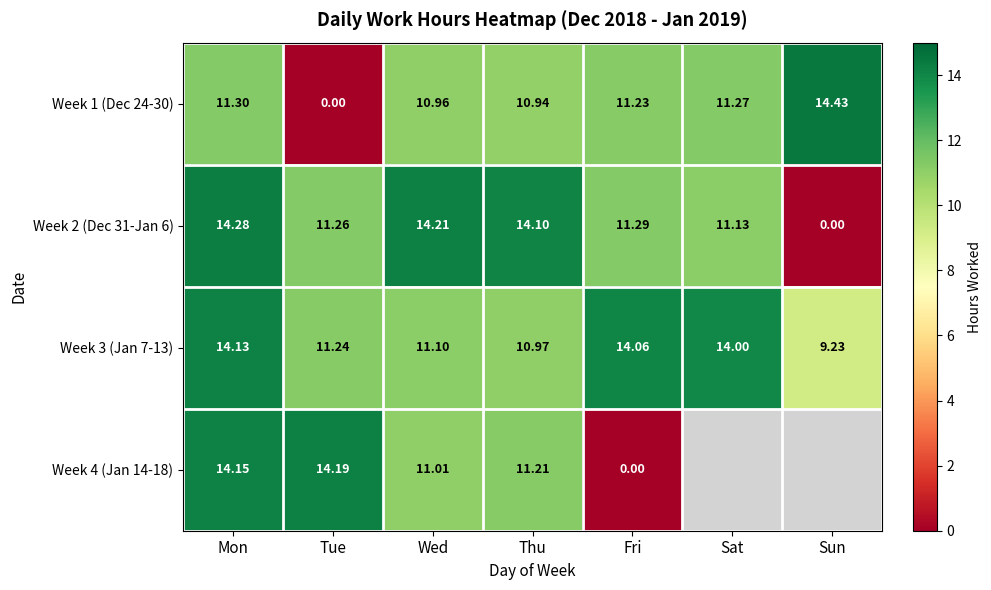

Where is Week 1 (Dec 24-30) nearest to the value 7?

Thu